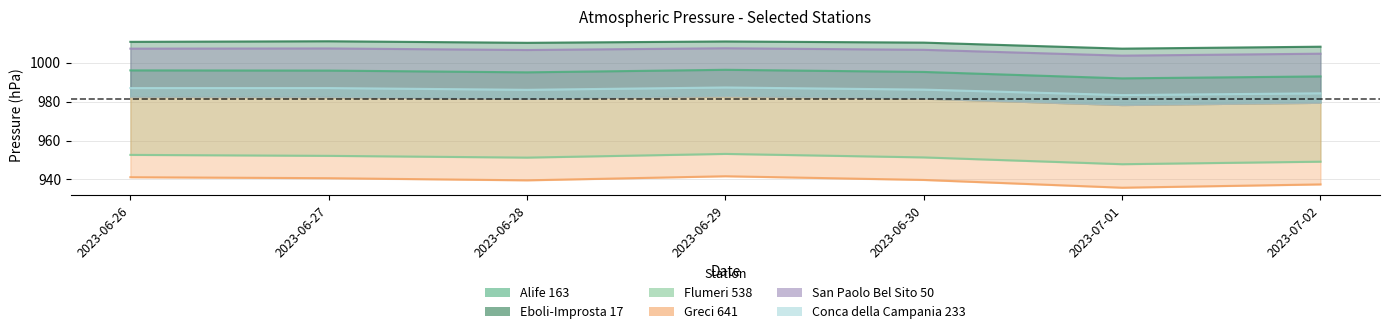

True or false: Alife 163 has more than 2 points higher than both neighbors.

False